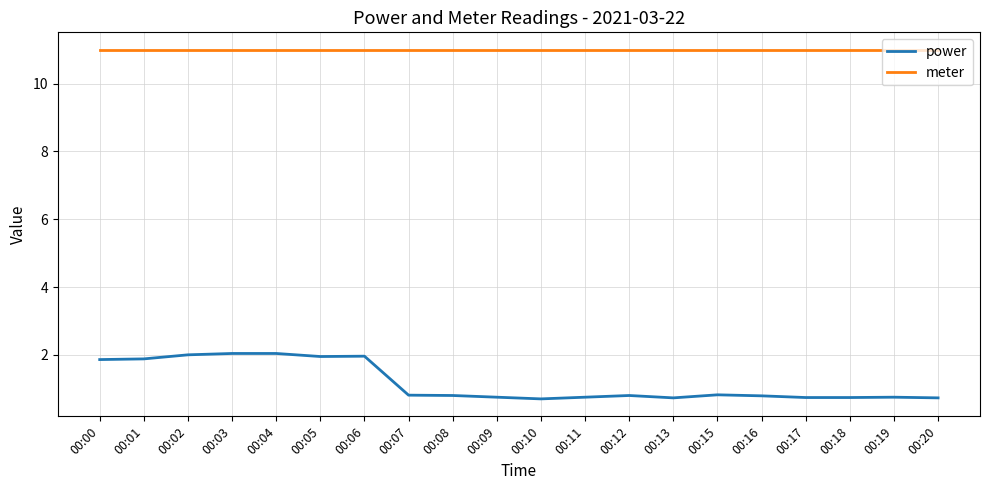

What is the approximate value of meter at 00:04?

11.0